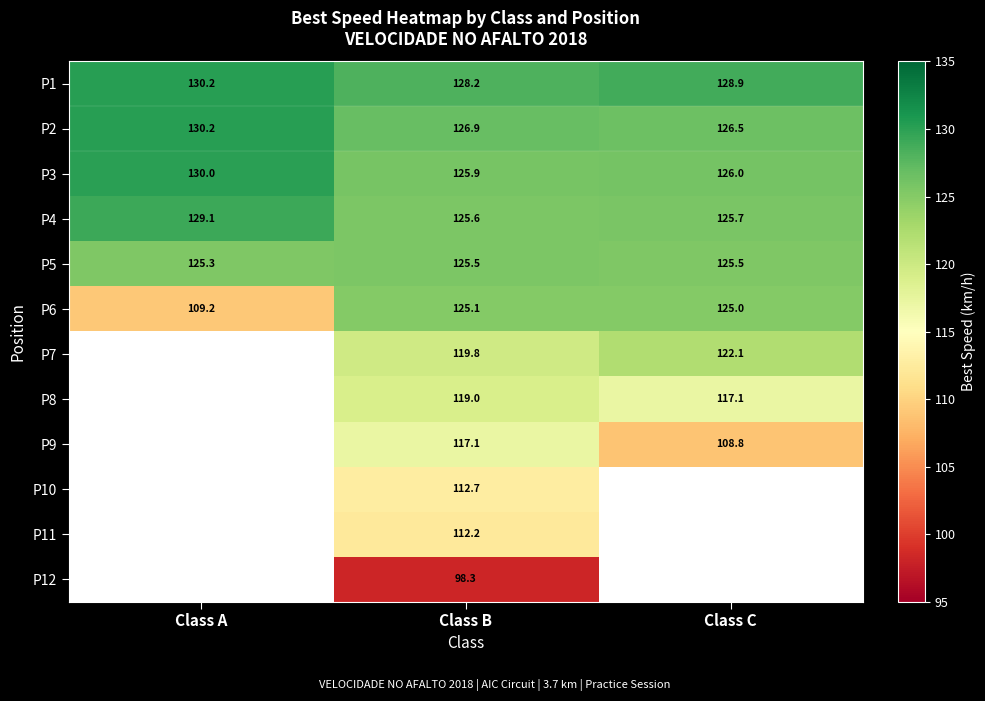

At which category does the chart reach its peak across all series?

Class A